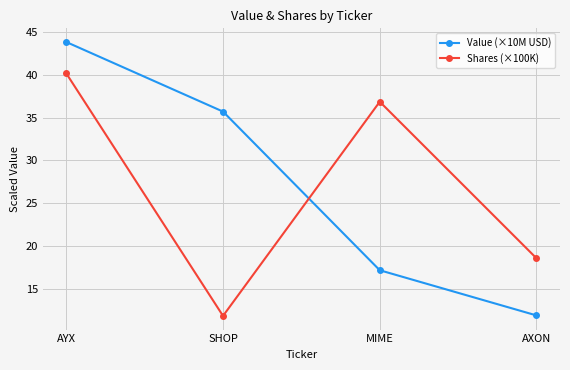

Where is the first local maximum for Shares (×100K)?

MIME